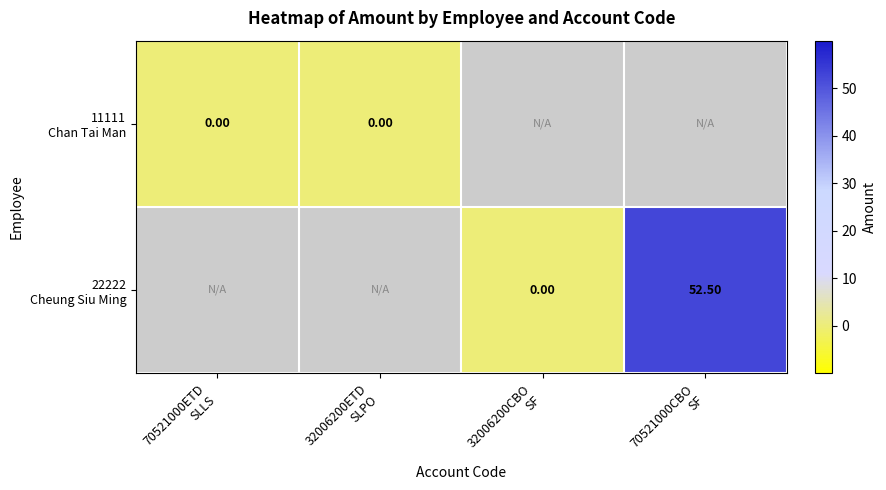

At which category does the chart reach its peak across all series?

70521000CBO
SF